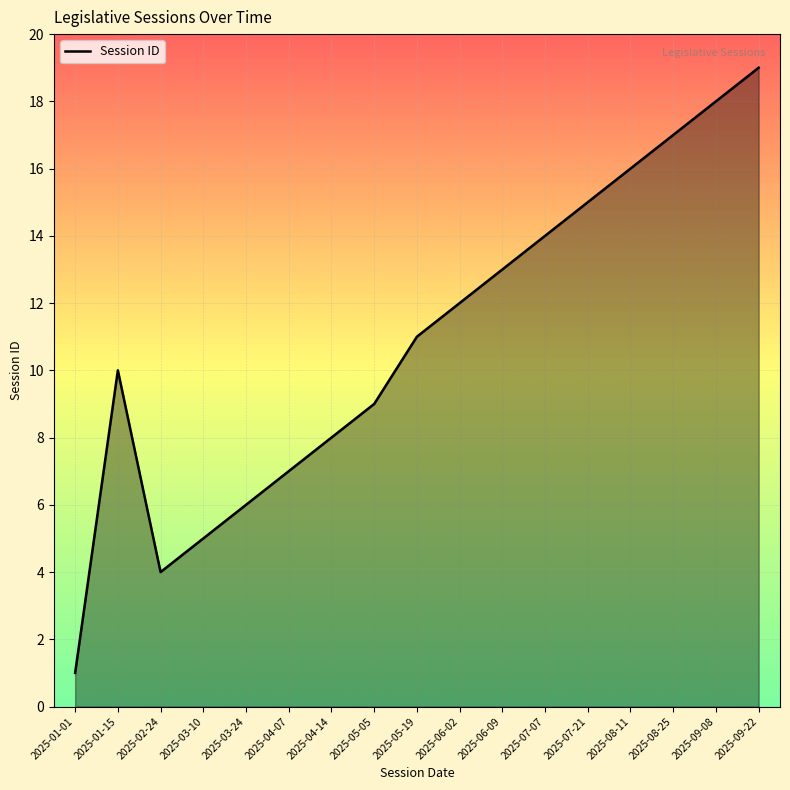

The value at 2025-05-05 is 3. True or false?

False